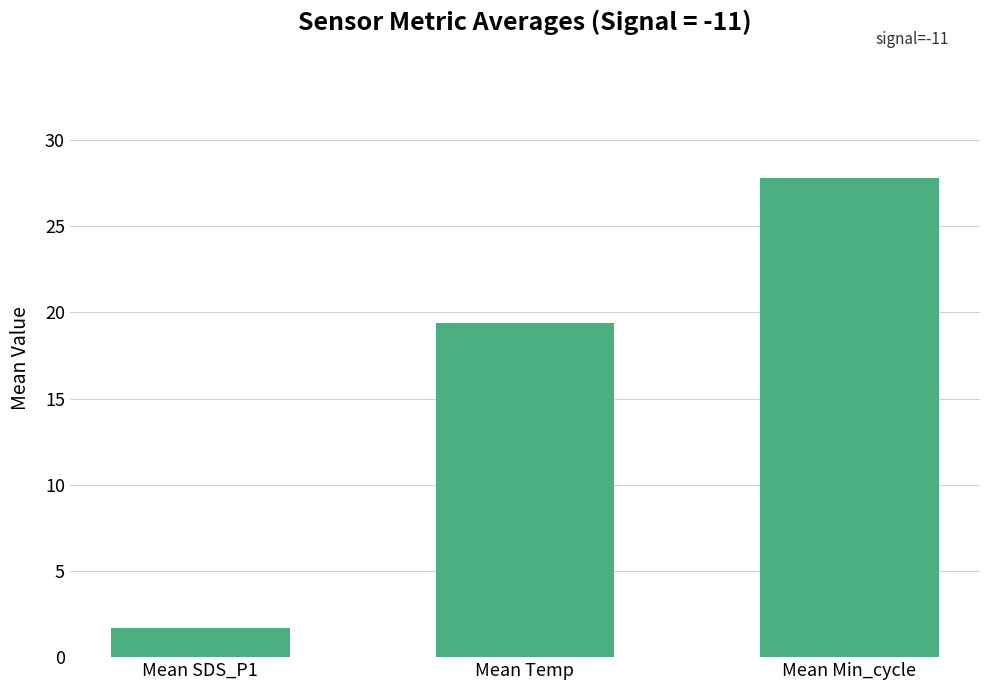

Count the number of values greater than 19.

2